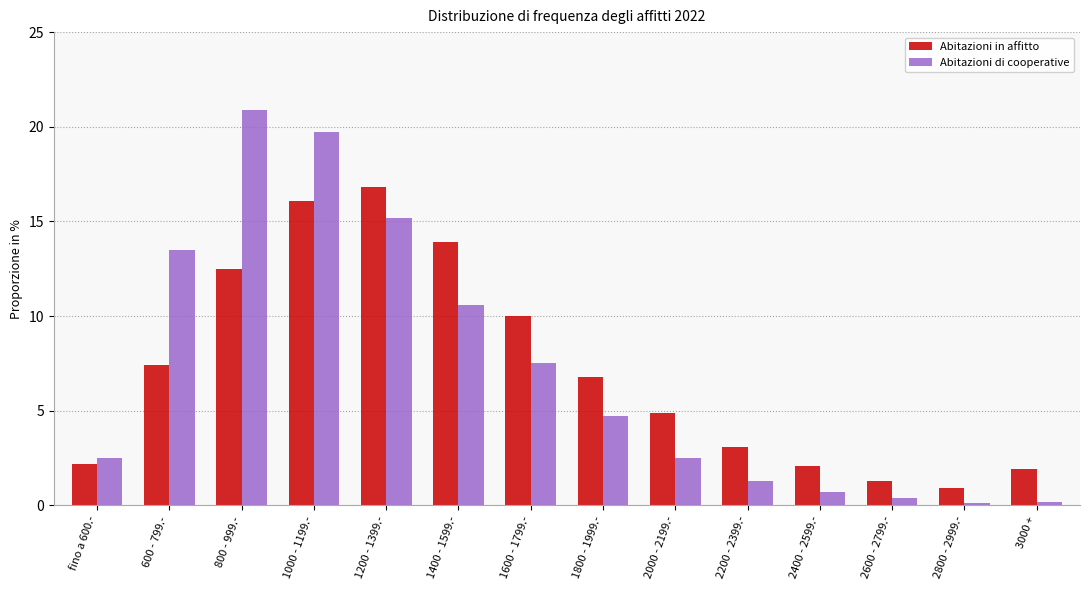

What value does the Abitazioni di cooperative series have at 2600 - 2799.-?

0.4